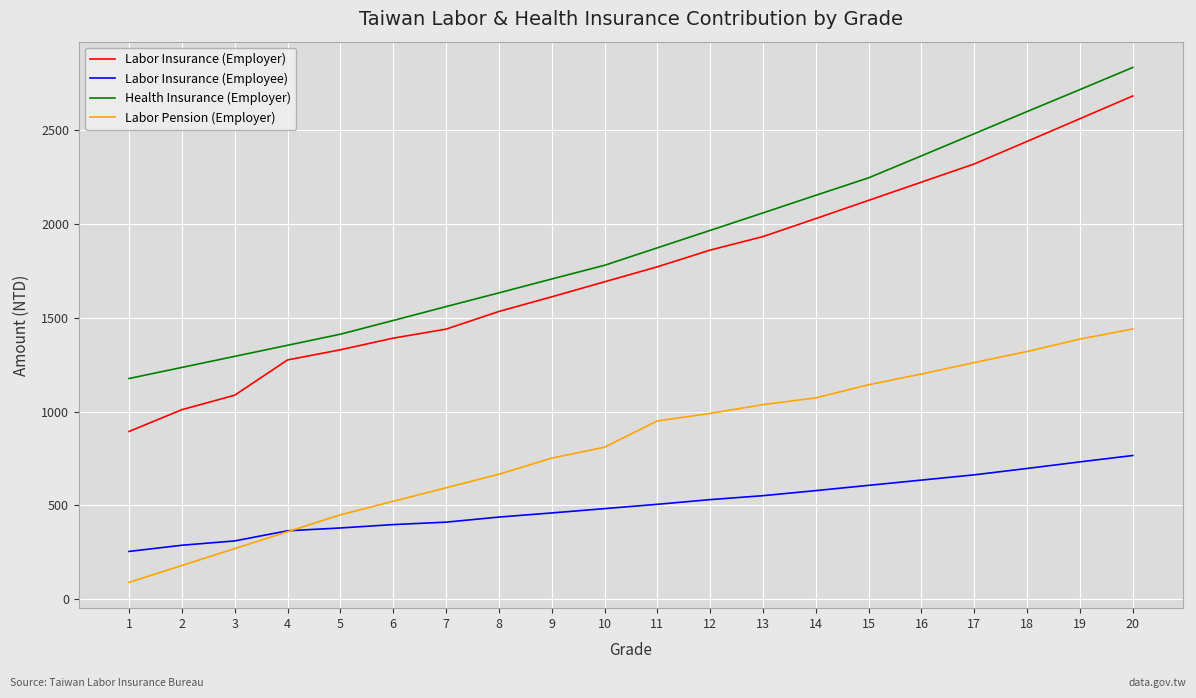

Which series has the largest total across all categories?

Health Insurance (Employer)